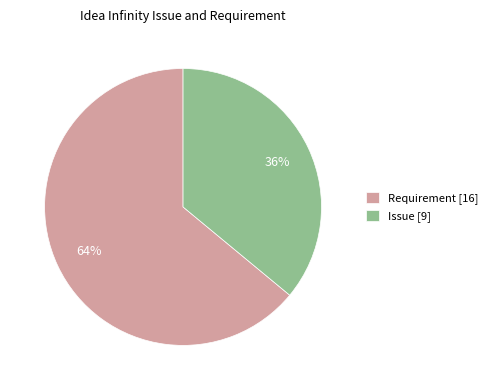

What is the majority slice?

Requirement [16]